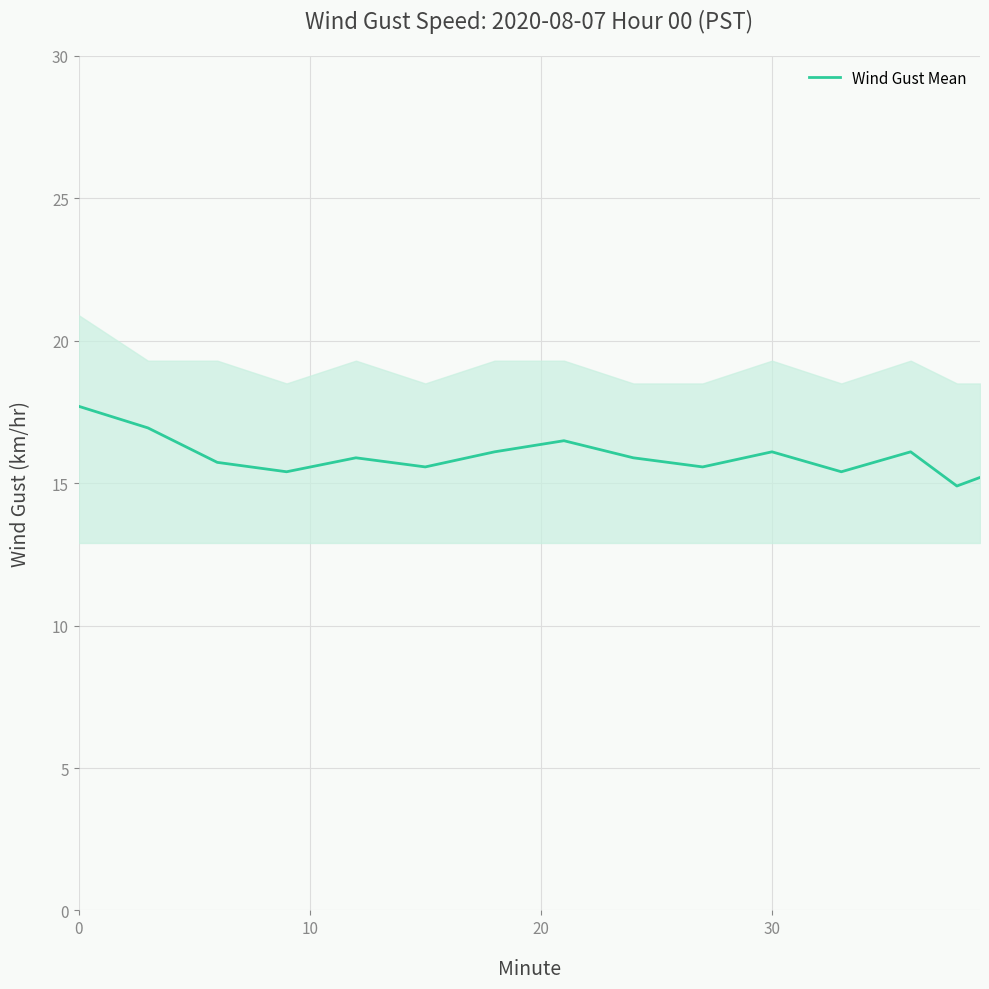

What is the highest value of the Wind Gust Mean series?

17.7